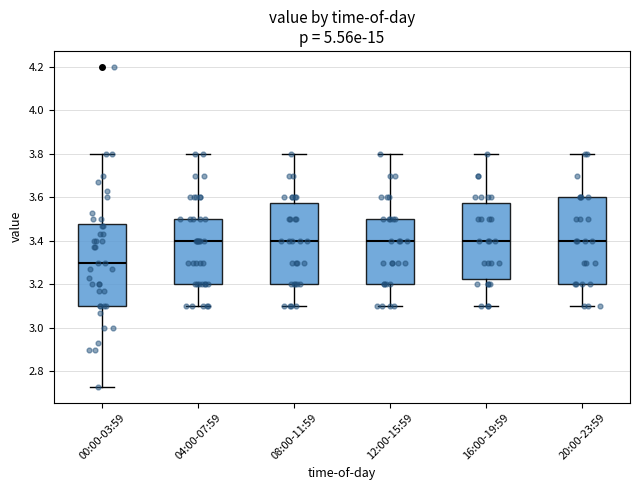

Which box has the lowest median line?

00:00-03:59